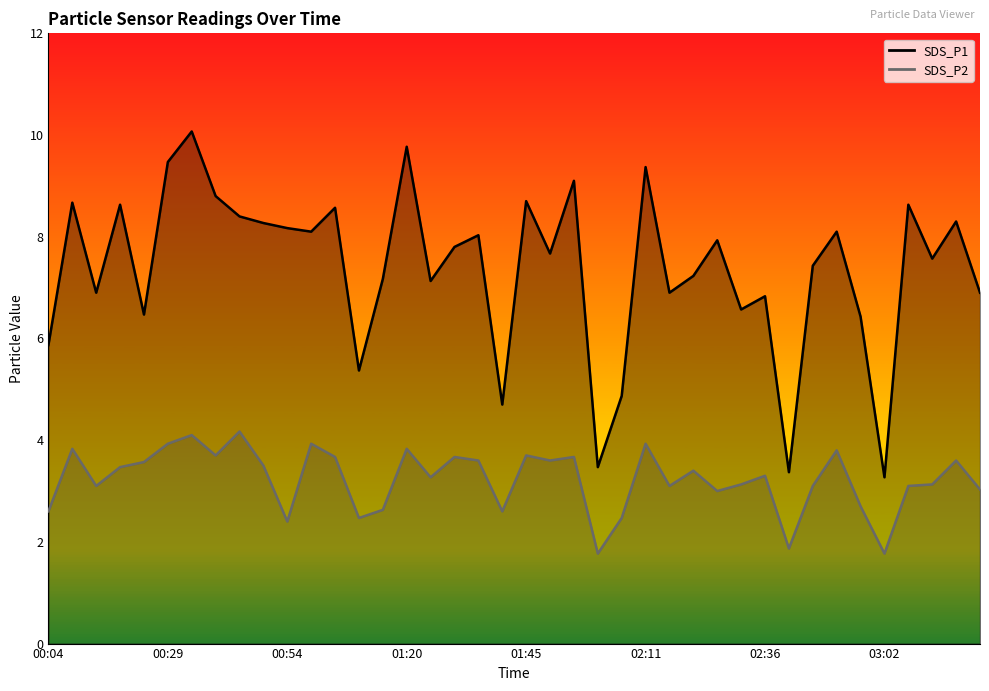

Is it true that SDS_P2 equals 6.3 at 01:20?

False